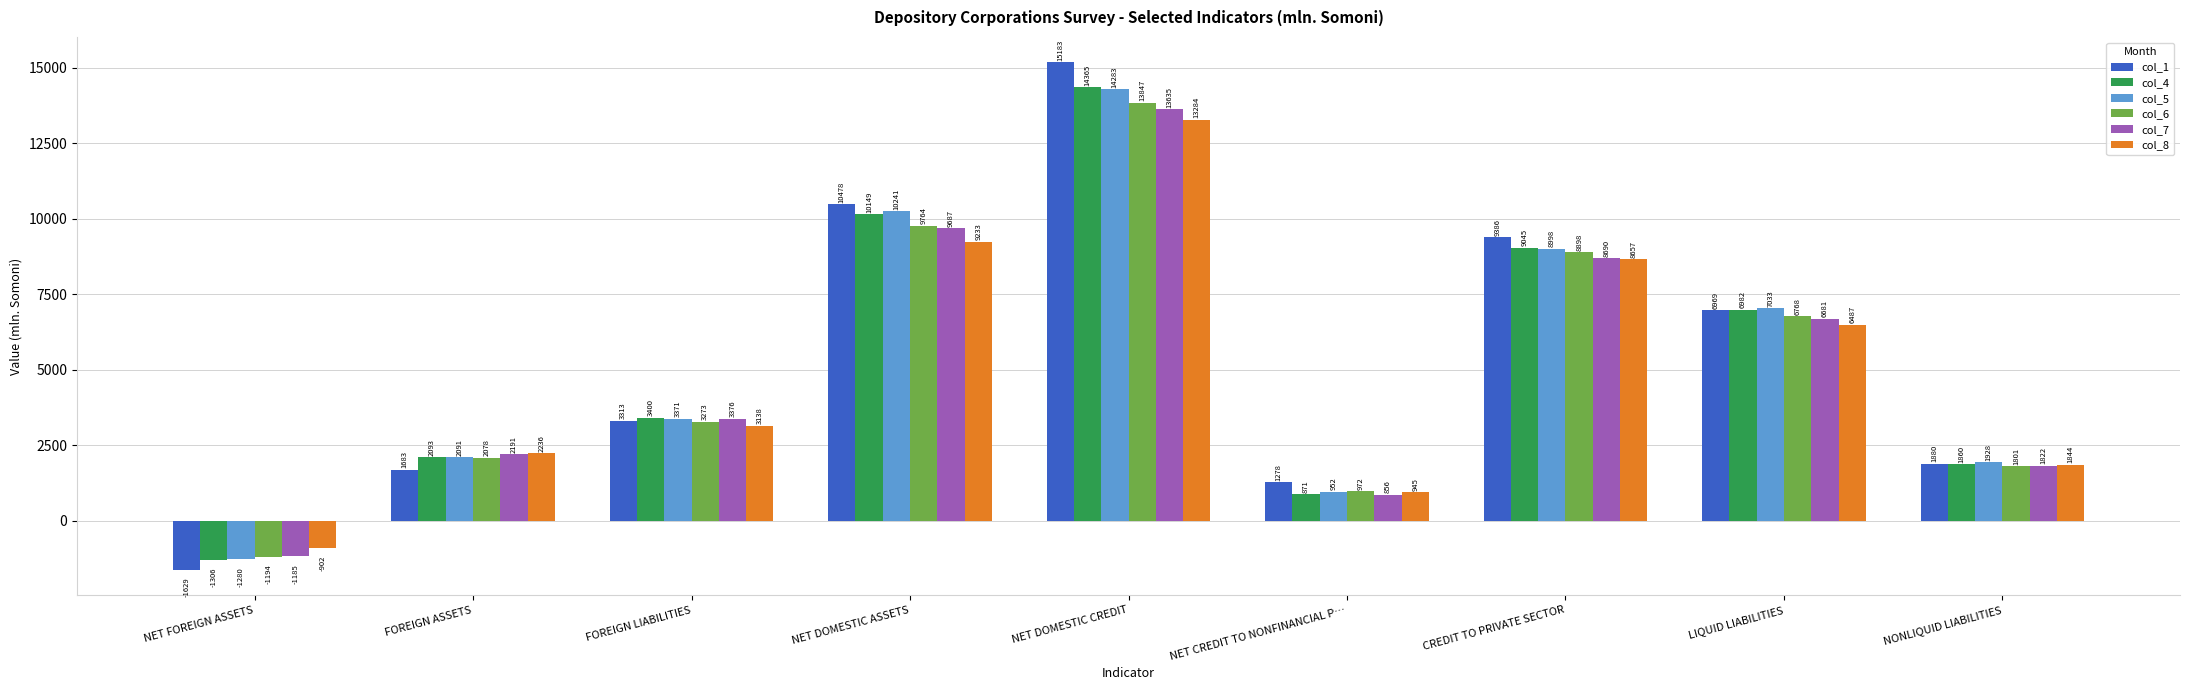

At which label does col_7 reach its minimum?

NET FOREIGN ASSETS